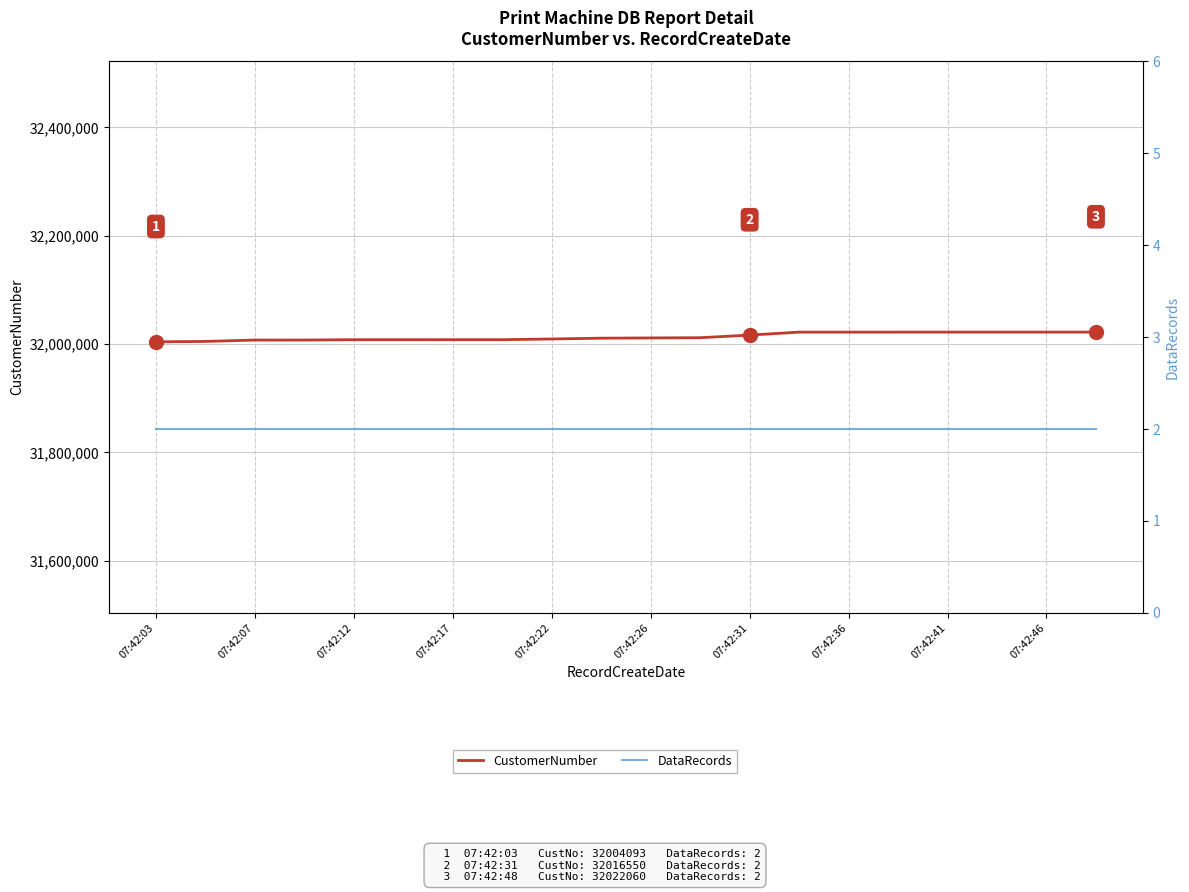

Rank the series by their average value, from highest to lowest.

CustomerNumber, DataRecords